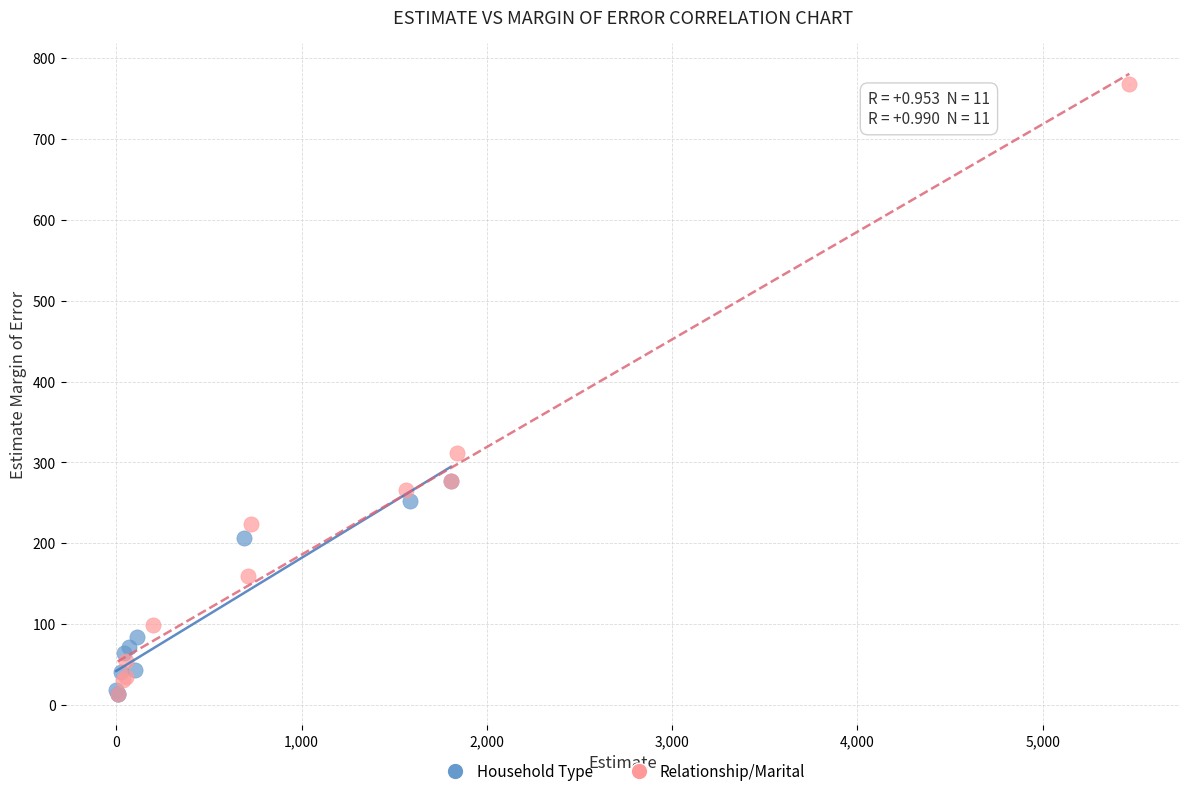

Which series has the widest spread of Y values?

Relationship/Marital